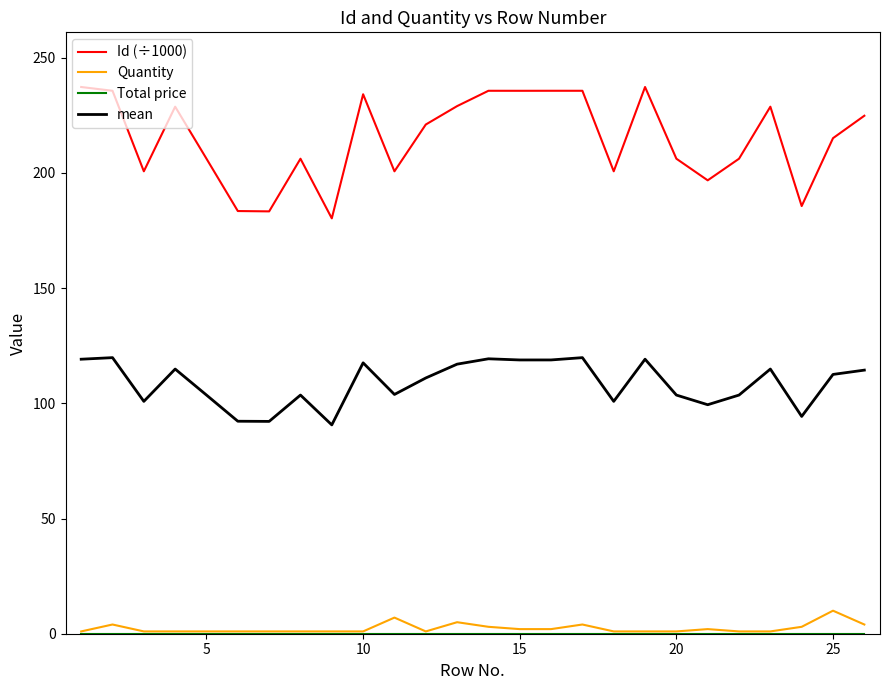

What is the lowest value of the Id (÷1000) series?

180.3